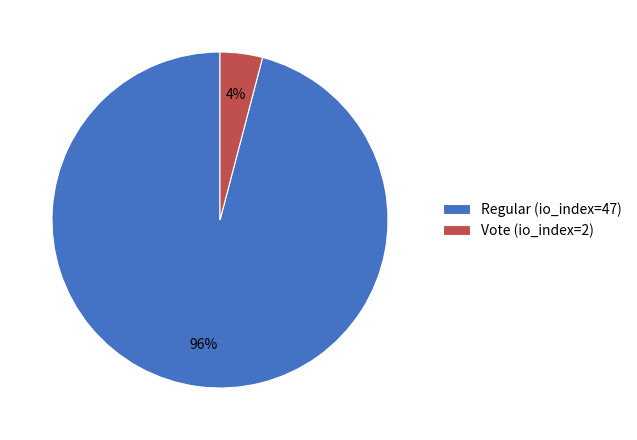

Which has a higher value, Vote (io_index=2) or Regular (io_index=47)?

Regular (io_index=47)